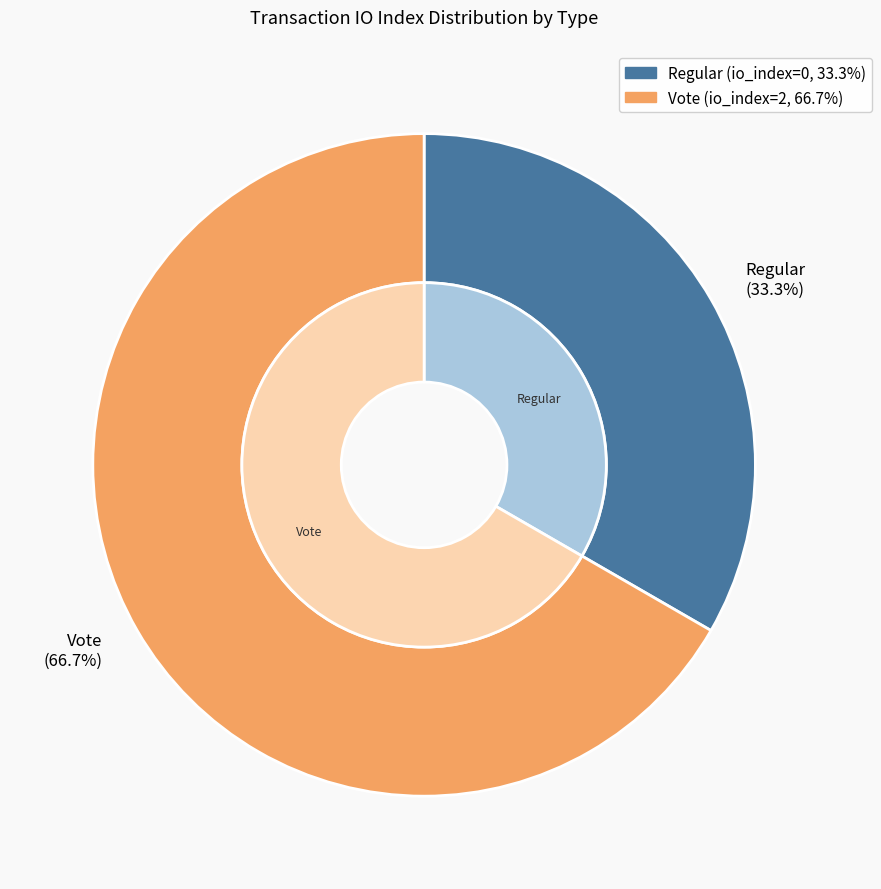

Which slice is the smallest?

Regular (io_index=0)